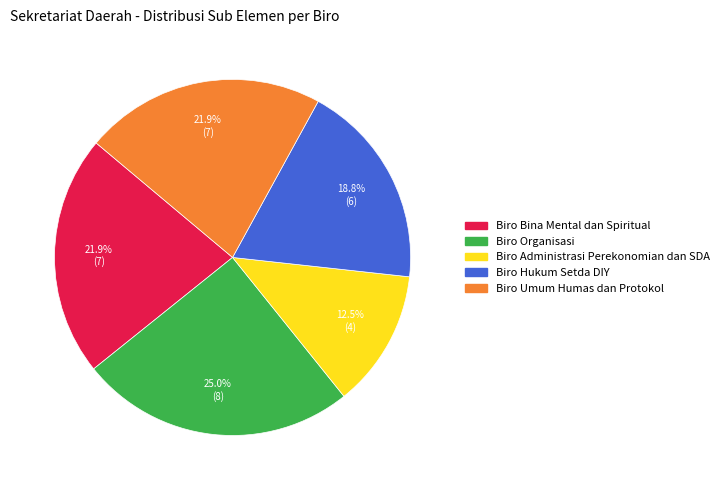

True or false: Biro Bina Mental dan Spiritual accounts for 29% of the total.

False